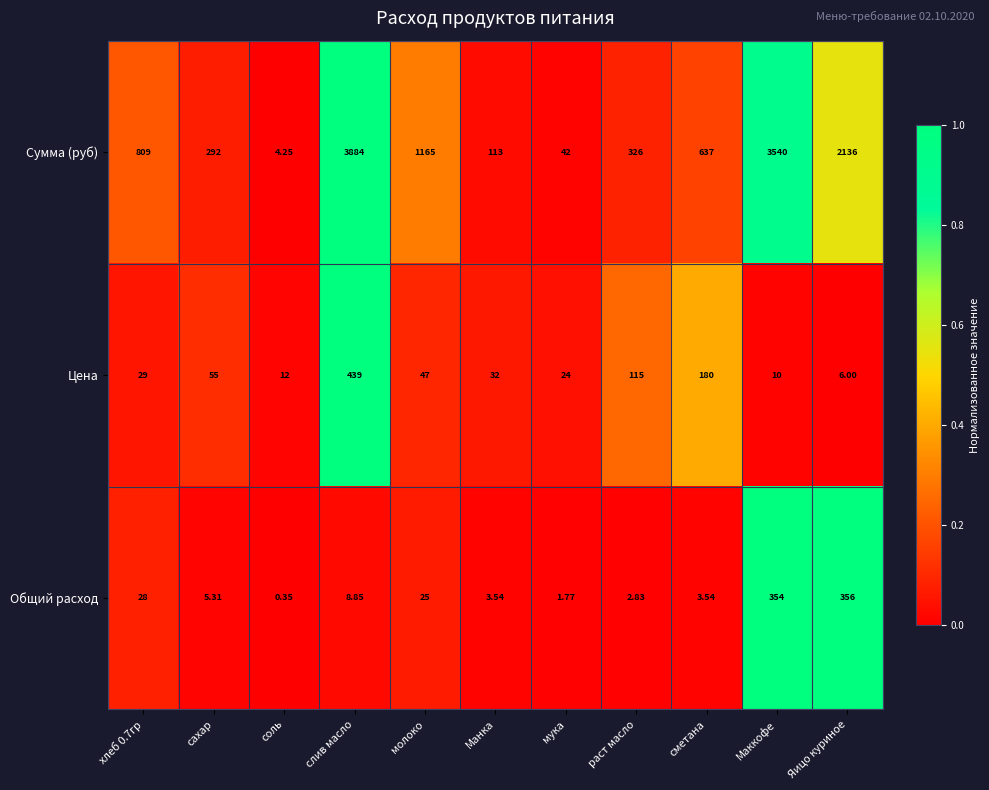

How many data points does each series have?

11